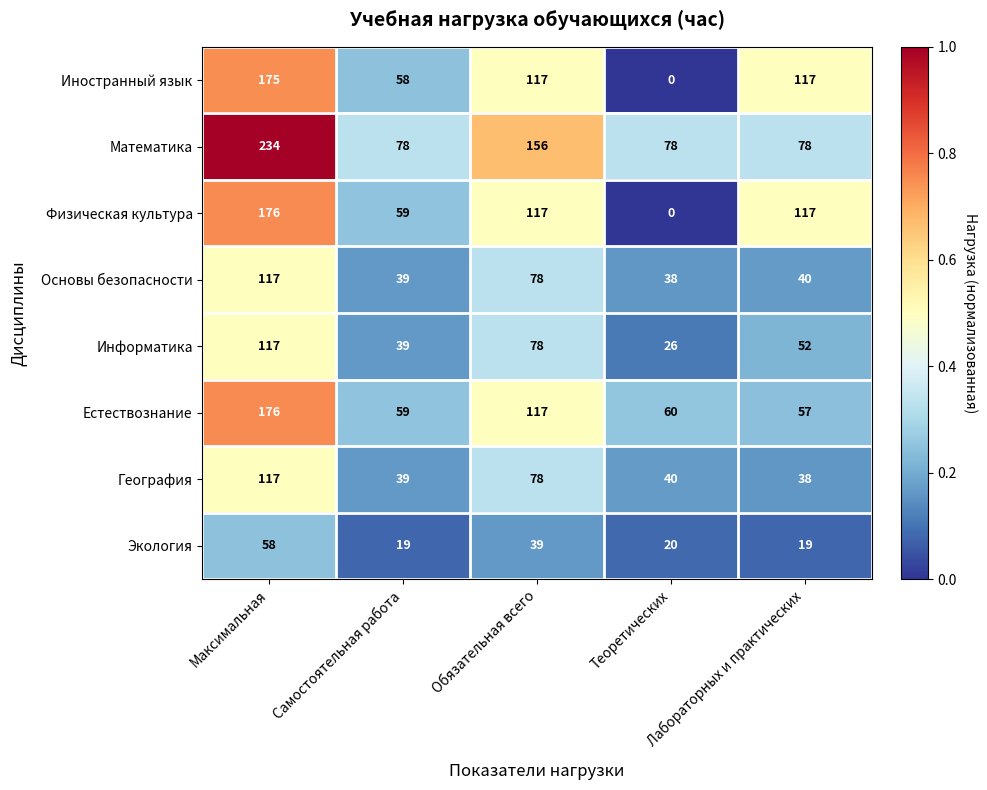

What is the difference between the maximum and minimum values in the Основы безопасности series?

79